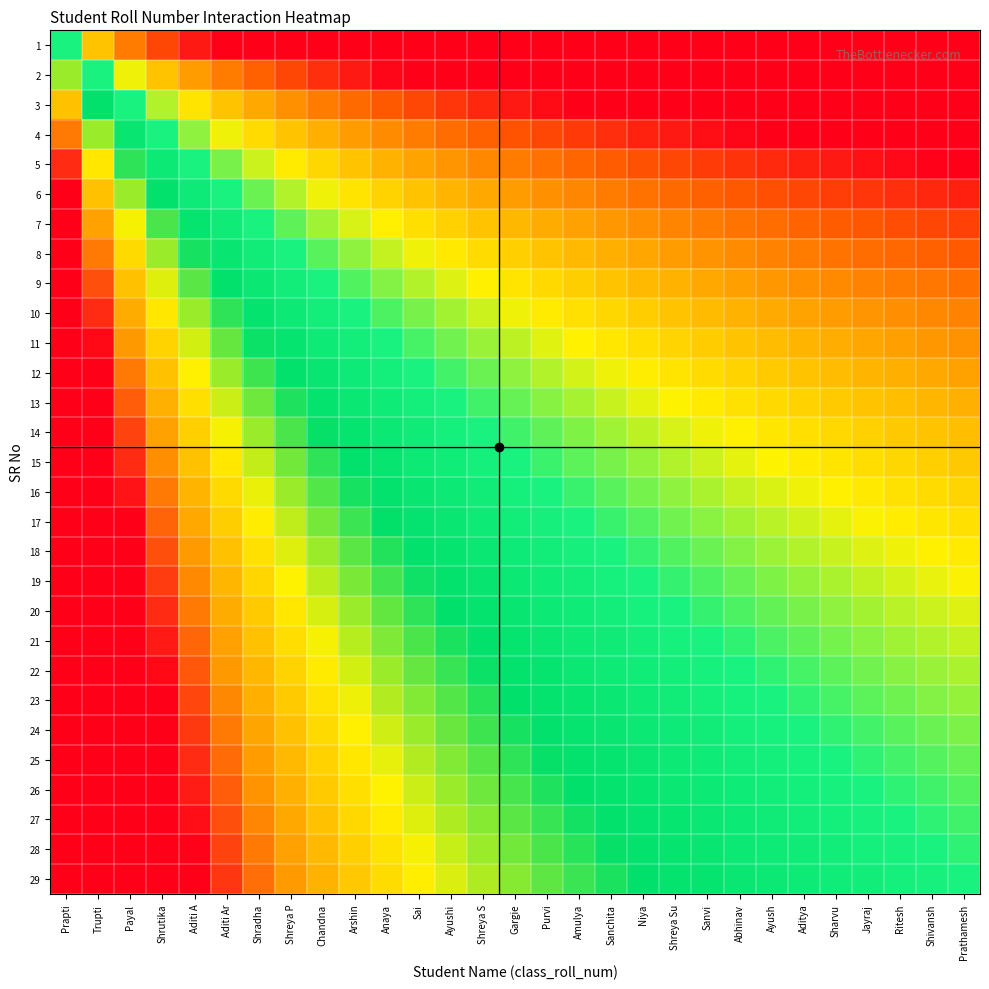

Rank the series at Ayushi from lowest to highest value.

1, 2, 3, 4, 5, 6, 7, 8, 9, 10, 11, 12, 13, 14, 15, 16, 17, 18, 19, 20, 21, 22, 23, 24, 25, 26, 27, 28, 29